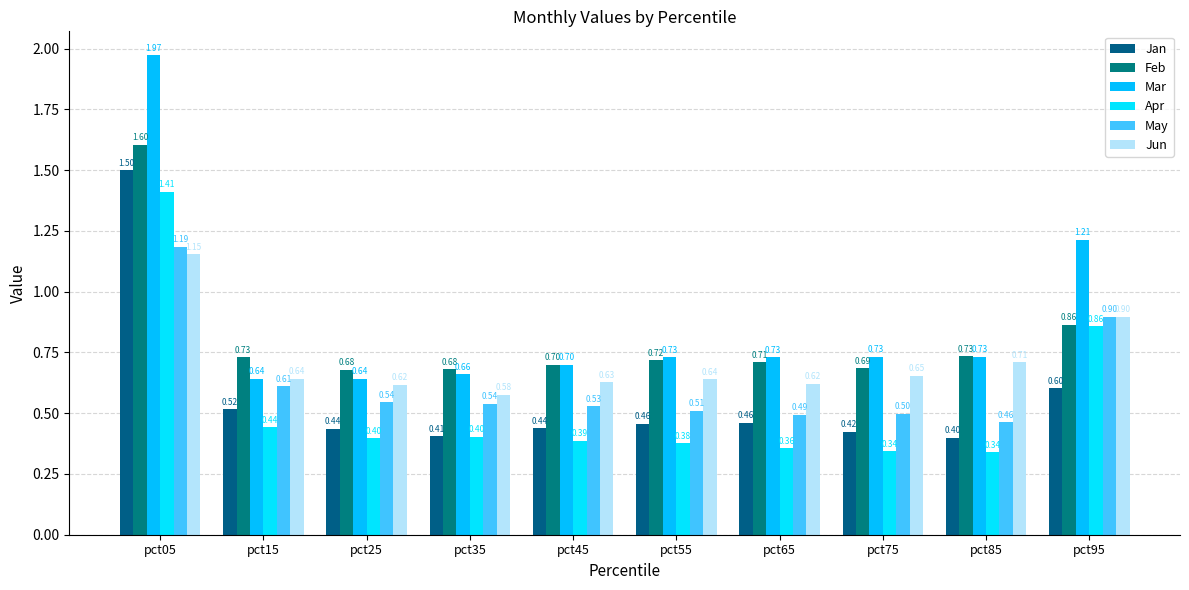

Reading left to right, extract all data points from this chart.

Jan: 1.5	0.5	0.4	0.4	0.4	0.5	0.5	0.4	0.4	0.6
Feb: 1.6	0.7	0.7	0.7	0.7	0.7	0.7	0.7	0.7	0.9
Mar: 2.0	0.6	0.6	0.7	0.7	0.7	0.7	0.7	0.7	1.2
Apr: 1.4	0.4	0.4	0.4	0.4	0.4	0.4	0.3	0.3	0.9
May: 1.2	0.6	0.5	0.5	0.5	0.5	0.5	0.5	0.5	0.9
Jun: 1.2	0.6	0.6	0.6	0.6	0.6	0.6	0.7	0.7	0.9